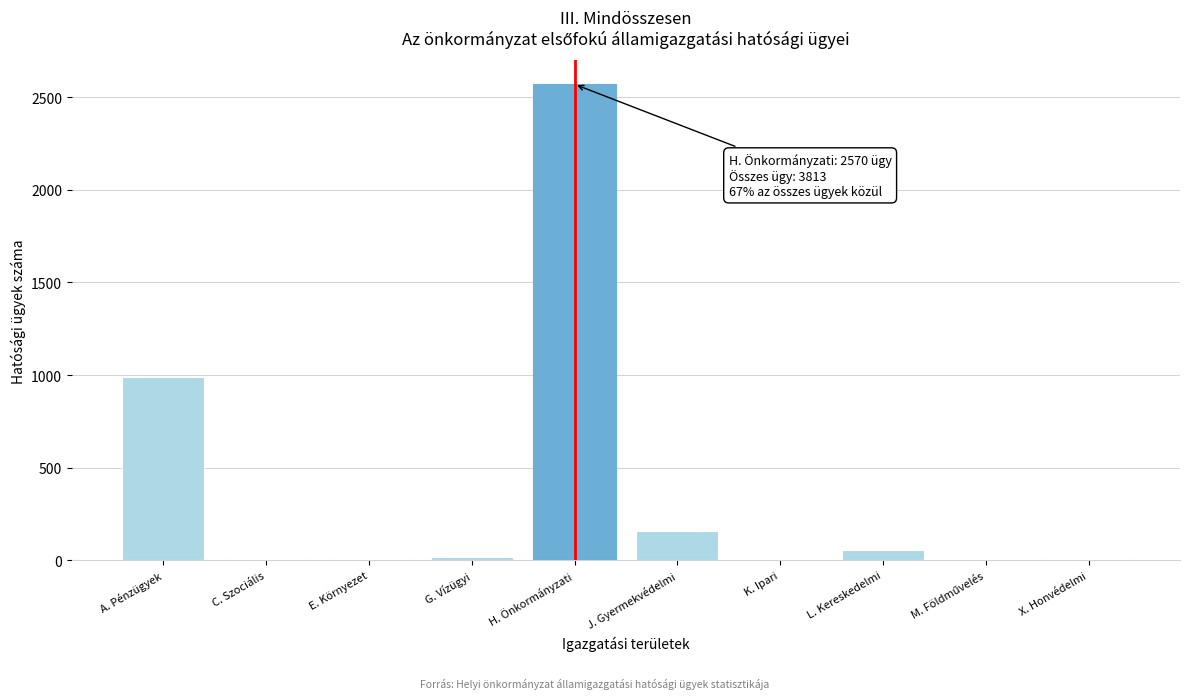

At which label is the value closest to 1286?

A. Pénzügyek